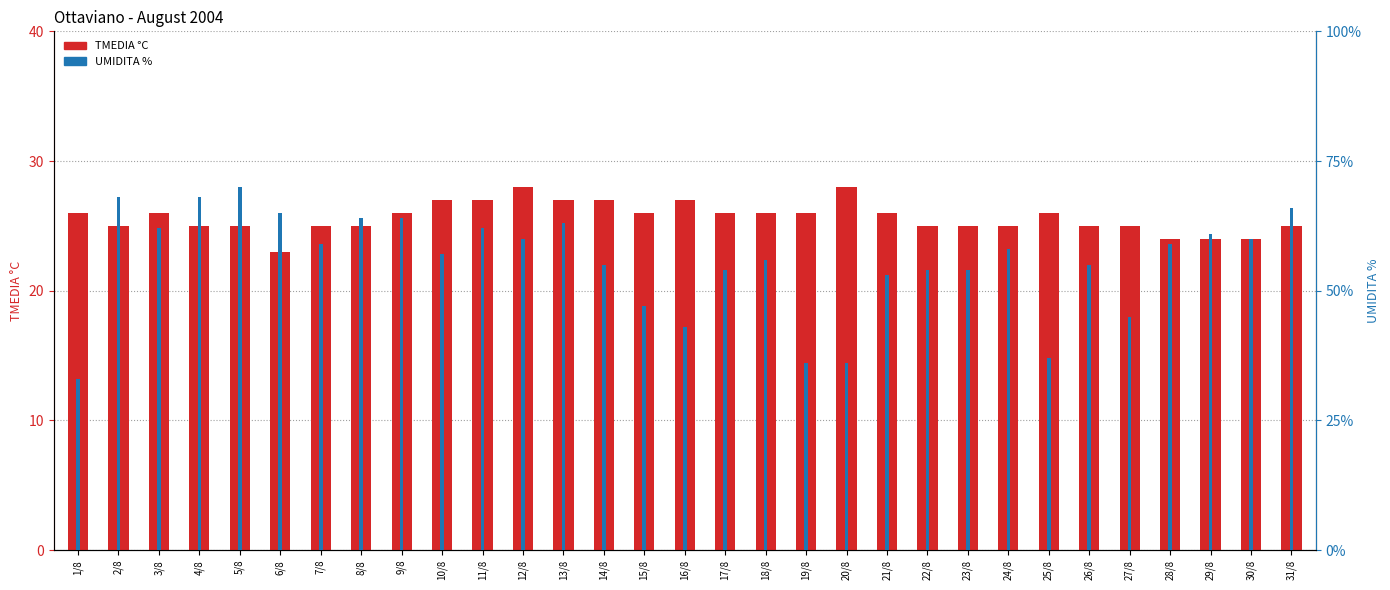

What is the lowest value of the TMEDIA °C series?

23